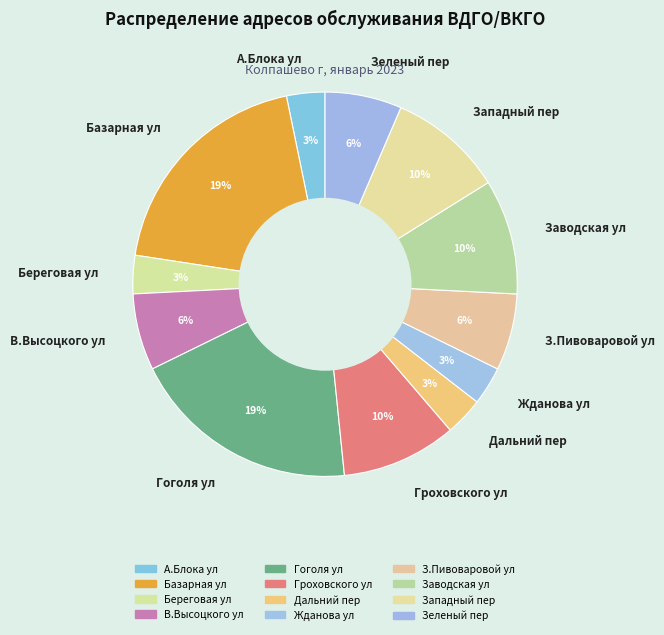

How many segments does this pie chart have?

12